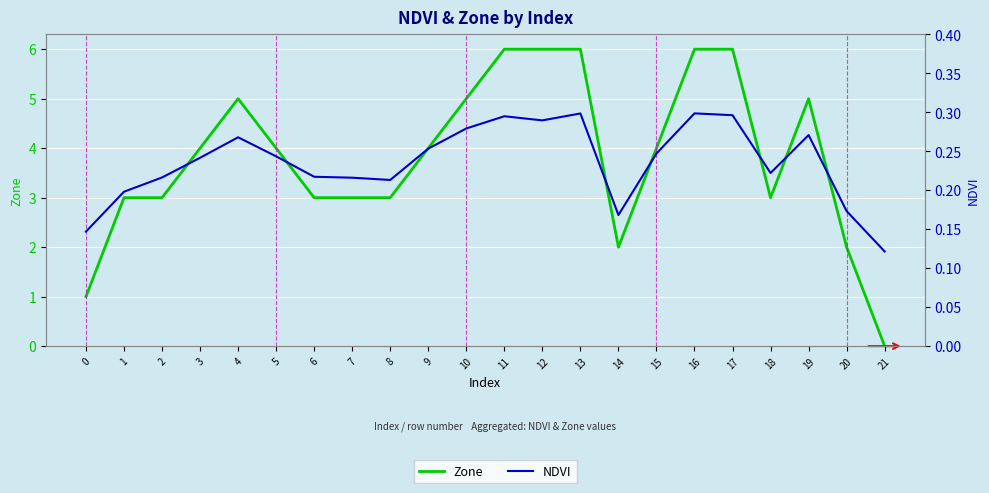

The Zone series shows 6.0 at 12. True or false?

True